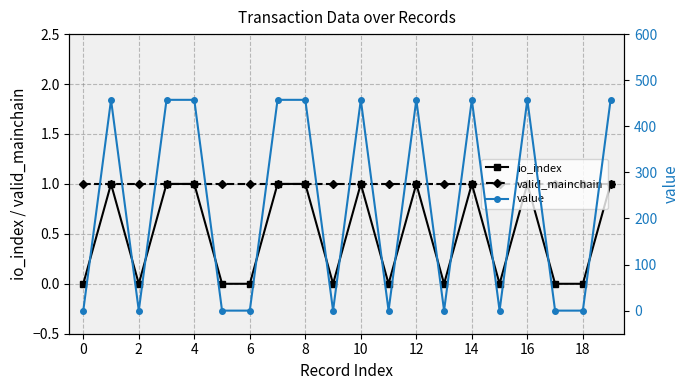

What is the sum of the valid_mainchain values at 17 and 16?

2.0